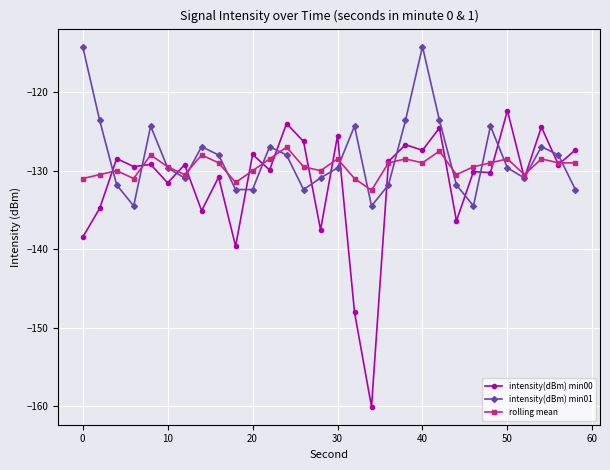

What is the value of the intensity(dBm) min01 point at the 13th from the left?

-128.0